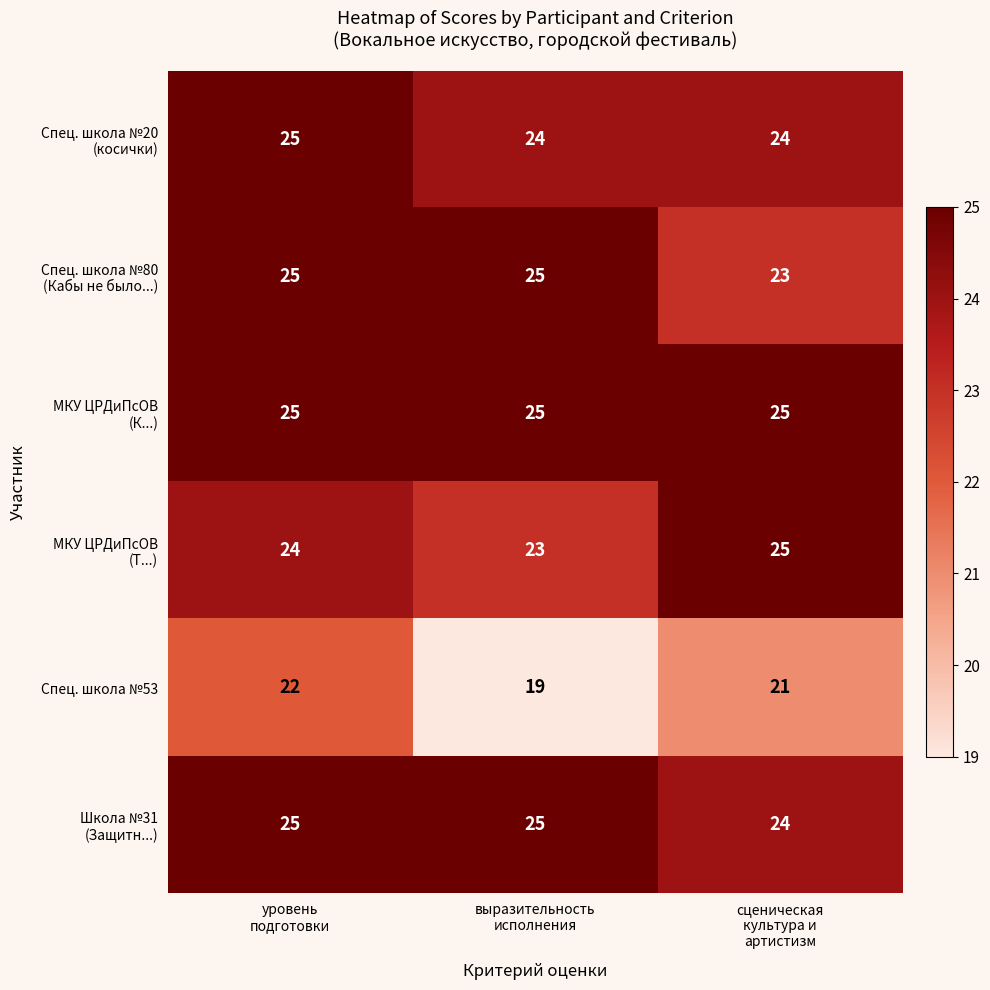

What is the average value of the Спец. школа №53 series?

21